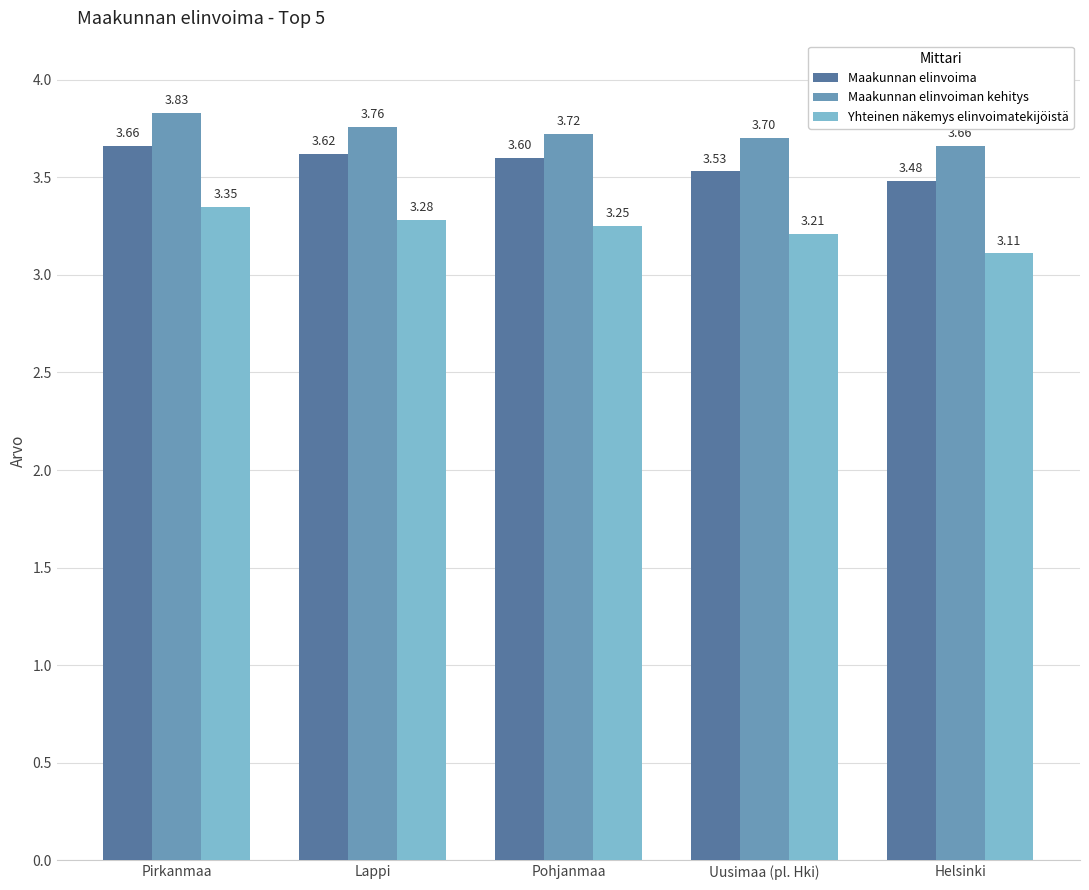

What is the difference between the Maakunnan elinvoima values at Uusimaa (pl. Hki) and Pirkanmaa?

0.1